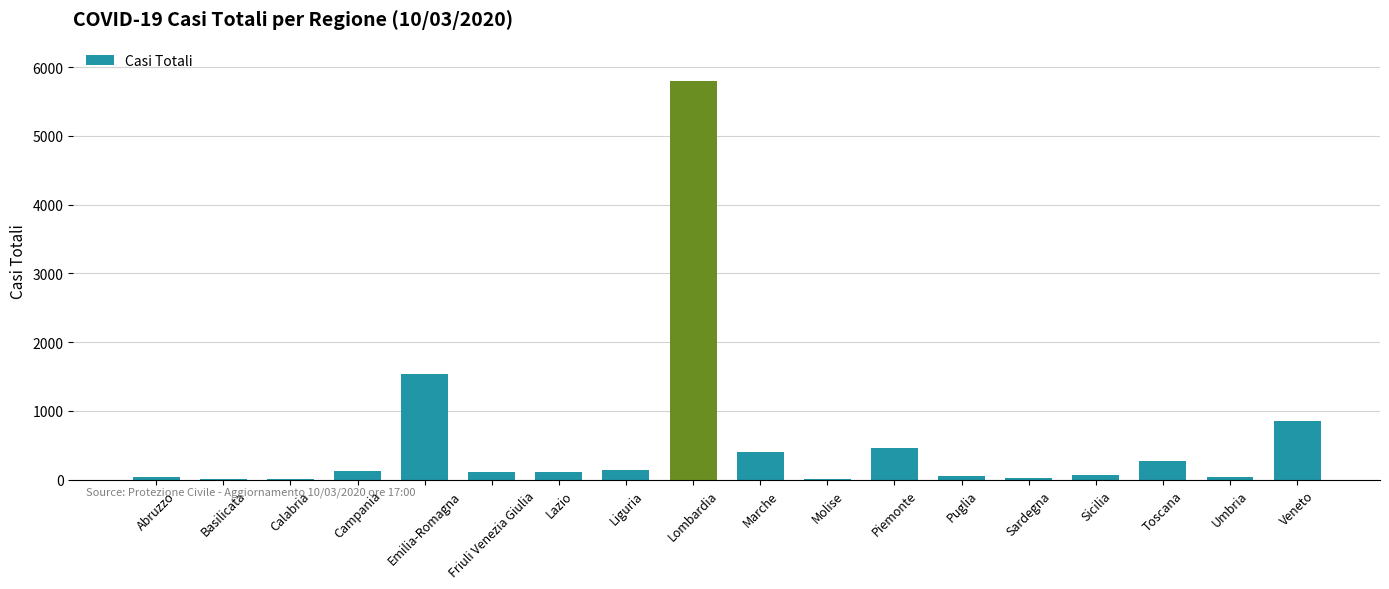

Are the bars horizontal?

No